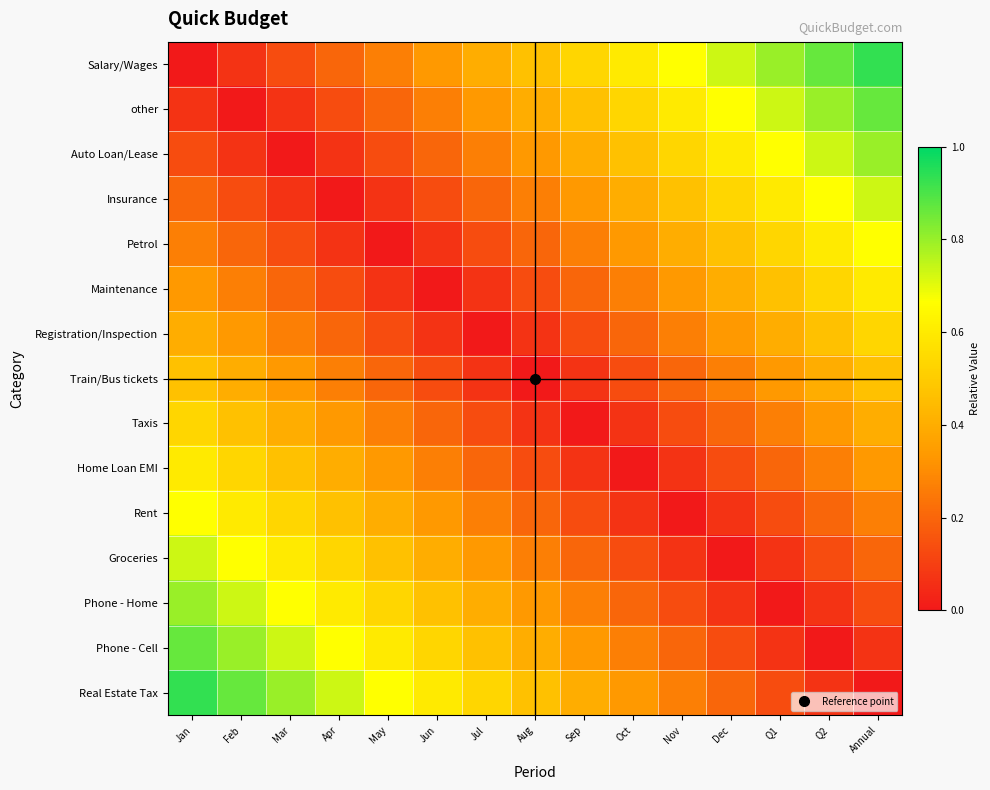

Reading left to right, list all the values displayed in this chart.

Salary/Wages: Jan=0.0	Feb=0.1	Mar=0.1	Apr=0.2	May=0.3	Jun=0.3	Jul=0.4	Aug=0.5	Sep=0.5	Oct=0.6	Nov=0.7	Dec=0.7	Q1=0.8	Q2=0.9	Annual=0.9
other: Jan=0.1	Feb=0.0	Mar=0.1	Apr=0.1	May=0.2	Jun=0.3	Jul=0.3	Aug=0.4	Sep=0.5	Oct=0.5	Nov=0.6	Dec=0.7	Q1=0.7	Q2=0.8	Annual=0.9
Auto Loan/Lease: Jan=0.1	Feb=0.1	Mar=0.0	Apr=0.1	May=0.1	Jun=0.2	Jul=0.3	Aug=0.3	Sep=0.4	Oct=0.5	Nov=0.5	Dec=0.6	Q1=0.7	Q2=0.7	Annual=0.8
Insurance: Jan=0.2	Feb=0.1	Mar=0.1	Apr=0.0	May=0.1	Jun=0.1	Jul=0.2	Aug=0.3	Sep=0.3	Oct=0.4	Nov=0.5	Dec=0.5	Q1=0.6	Q2=0.7	Annual=0.7
Petrol: Jan=0.3	Feb=0.2	Mar=0.1	Apr=0.1	May=0.0	Jun=0.1	Jul=0.1	Aug=0.2	Sep=0.3	Oct=0.3	Nov=0.4	Dec=0.5	Q1=0.5	Q2=0.6	Annual=0.7
Maintenance: Jan=0.3	Feb=0.3	Mar=0.2	Apr=0.1	May=0.1	Jun=0.0	Jul=0.1	Aug=0.1	Sep=0.2	Oct=0.3	Nov=0.3	Dec=0.4	Q1=0.5	Q2=0.5	Annual=0.6
Registration/Inspection: Jan=0.4	Feb=0.3	Mar=0.3	Apr=0.2	May=0.1	Jun=0.1	Jul=0.0	Aug=0.1	Sep=0.1	Oct=0.2	Nov=0.3	Dec=0.3	Q1=0.4	Q2=0.5	Annual=0.5
Train/Bus tickets: Jan=0.5	Feb=0.4	Mar=0.3	Apr=0.3	May=0.2	Jun=0.1	Jul=0.1	Aug=0.0	Sep=0.1	Oct=0.1	Nov=0.2	Dec=0.3	Q1=0.3	Q2=0.4	Annual=0.5
Taxis: Jan=0.5	Feb=0.5	Mar=0.4	Apr=0.3	May=0.3	Jun=0.2	Jul=0.1	Aug=0.1	Sep=0.0	Oct=0.1	Nov=0.1	Dec=0.2	Q1=0.3	Q2=0.3	Annual=0.4
Home Loan EMI: Jan=0.6	Feb=0.5	Mar=0.5	Apr=0.4	May=0.3	Jun=0.3	Jul=0.2	Aug=0.1	Sep=0.1	Oct=0.0	Nov=0.1	Dec=0.1	Q1=0.2	Q2=0.3	Annual=0.3
Rent: Jan=0.7	Feb=0.6	Mar=0.5	Apr=0.5	May=0.4	Jun=0.3	Jul=0.3	Aug=0.2	Sep=0.1	Oct=0.1	Nov=0.0	Dec=0.1	Q1=0.1	Q2=0.2	Annual=0.3
Groceries: Jan=0.7	Feb=0.7	Mar=0.6	Apr=0.5	May=0.5	Jun=0.4	Jul=0.3	Aug=0.3	Sep=0.2	Oct=0.1	Nov=0.1	Dec=0.0	Q1=0.1	Q2=0.1	Annual=0.2
Phone - Home: Jan=0.8	Feb=0.7	Mar=0.7	Apr=0.6	May=0.5	Jun=0.5	Jul=0.4	Aug=0.3	Sep=0.3	Oct=0.2	Nov=0.1	Dec=0.1	Q1=0.0	Q2=0.1	Annual=0.1
Phone - Cell: Jan=0.9	Feb=0.8	Mar=0.7	Apr=0.7	May=0.6	Jun=0.5	Jul=0.5	Aug=0.4	Sep=0.3	Oct=0.3	Nov=0.2	Dec=0.1	Q1=0.1	Q2=0.0	Annual=0.1
Real Estate Tax: Jan=0.9	Feb=0.9	Mar=0.8	Apr=0.7	May=0.7	Jun=0.6	Jul=0.5	Aug=0.5	Sep=0.4	Oct=0.3	Nov=0.3	Dec=0.2	Q1=0.1	Q2=0.1	Annual=0.0